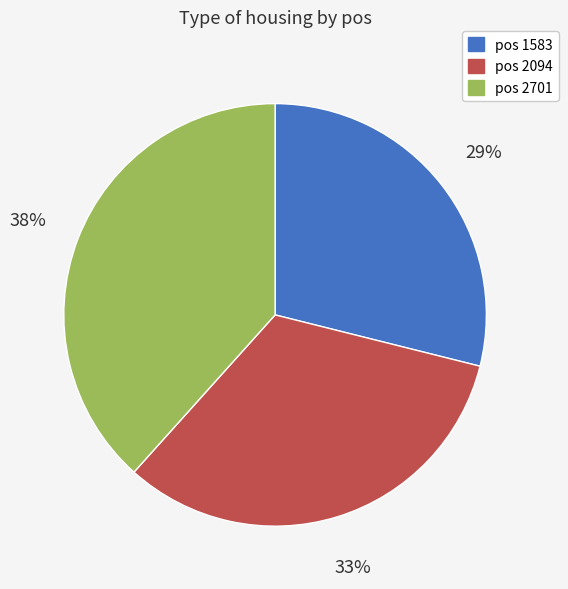

Is there any slice that represents more than half of the pie?

No